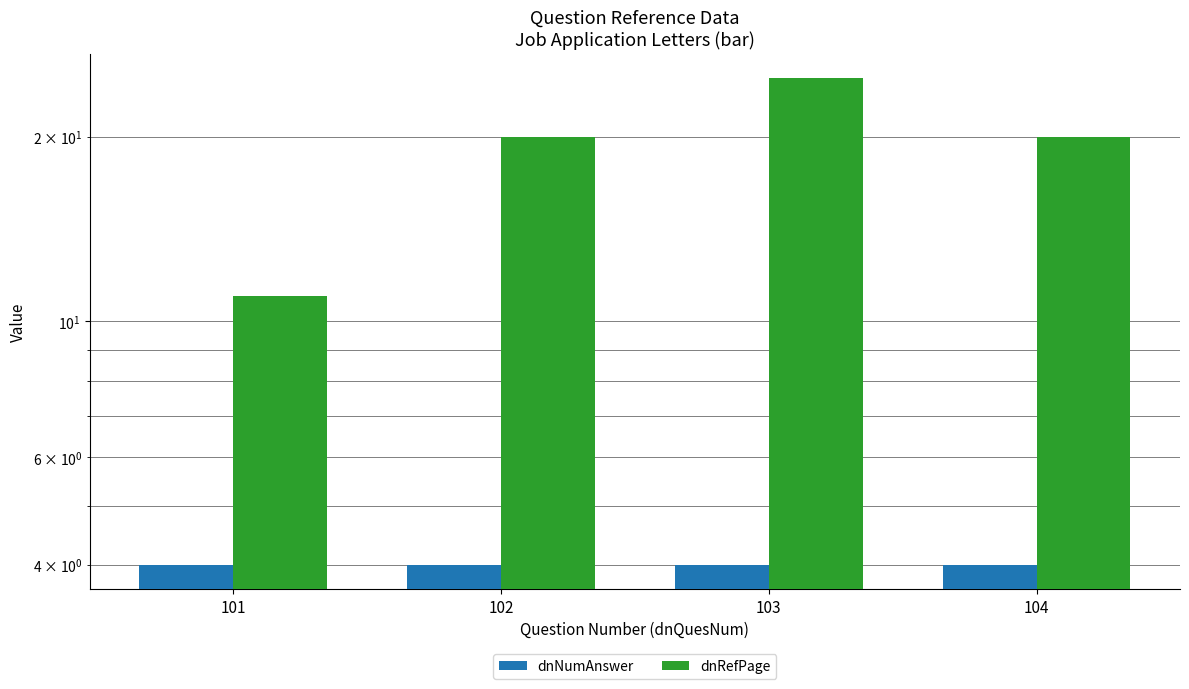

What is the value of the dnRefPage bar at the 4th from the left?

20